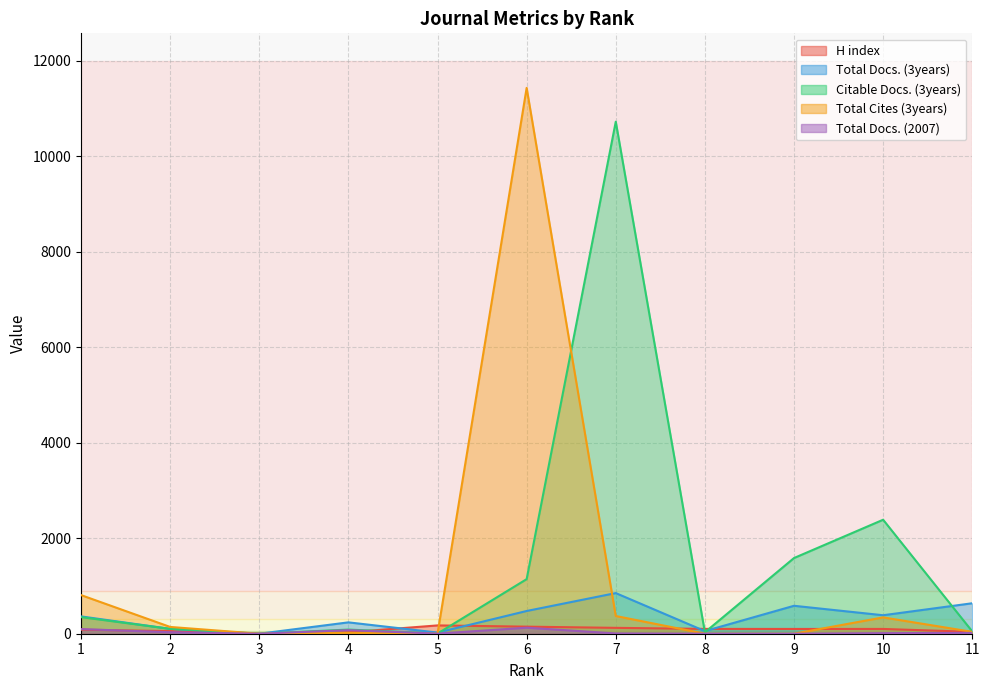

At which label does Total Cites (3years) reach its peak?

6